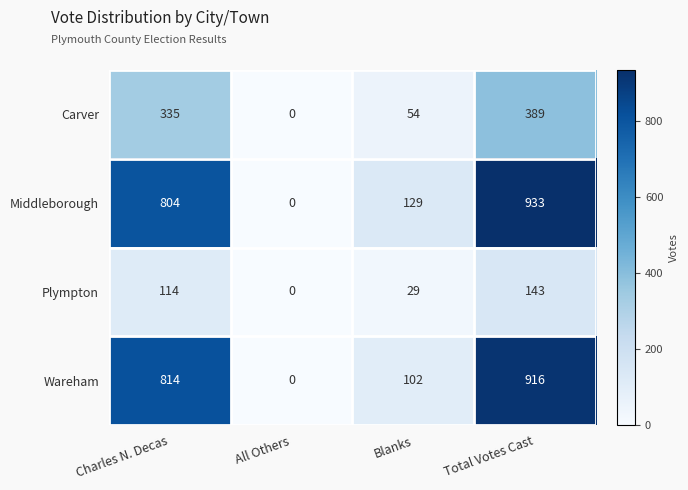

What is the difference between the Plympton values at Total Votes Cast and Blanks?

114